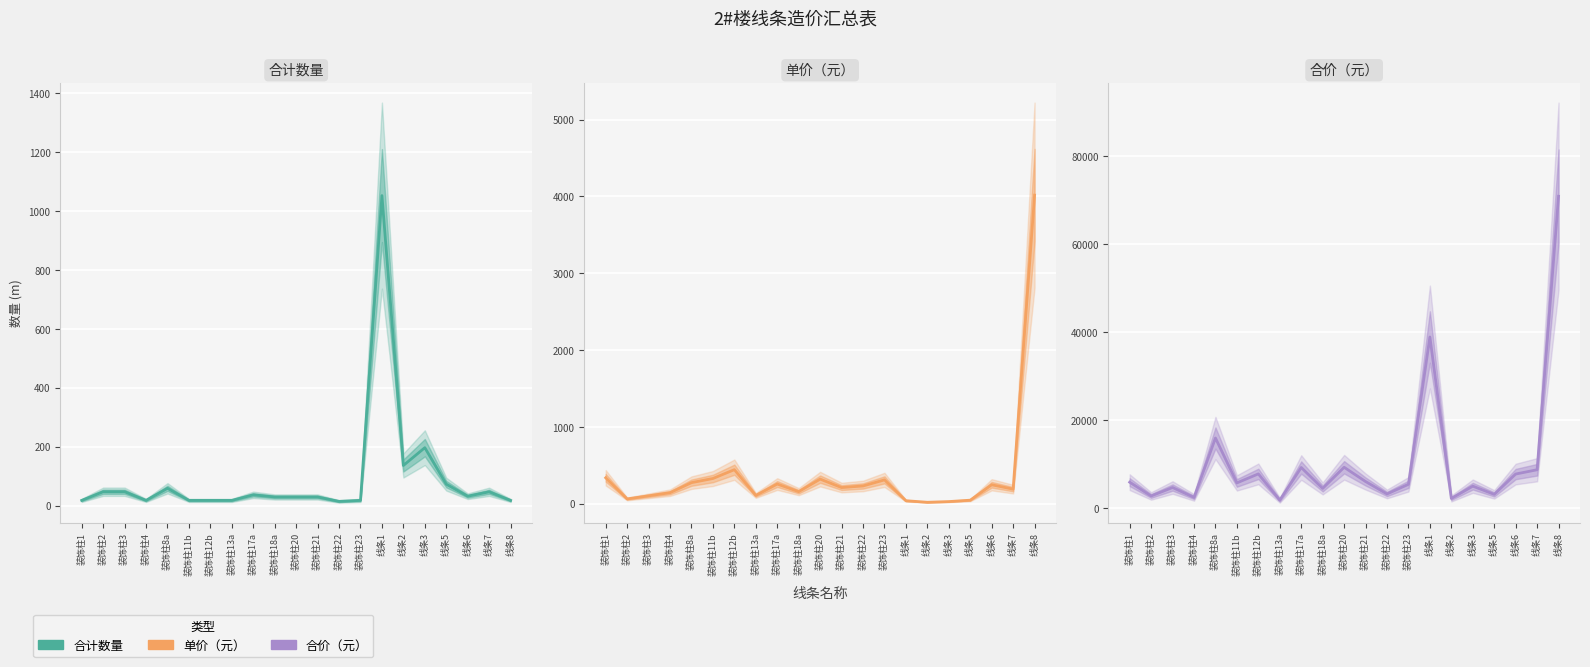

True or false: 合价（元） and 合计(数量) intersect in this chart.

False